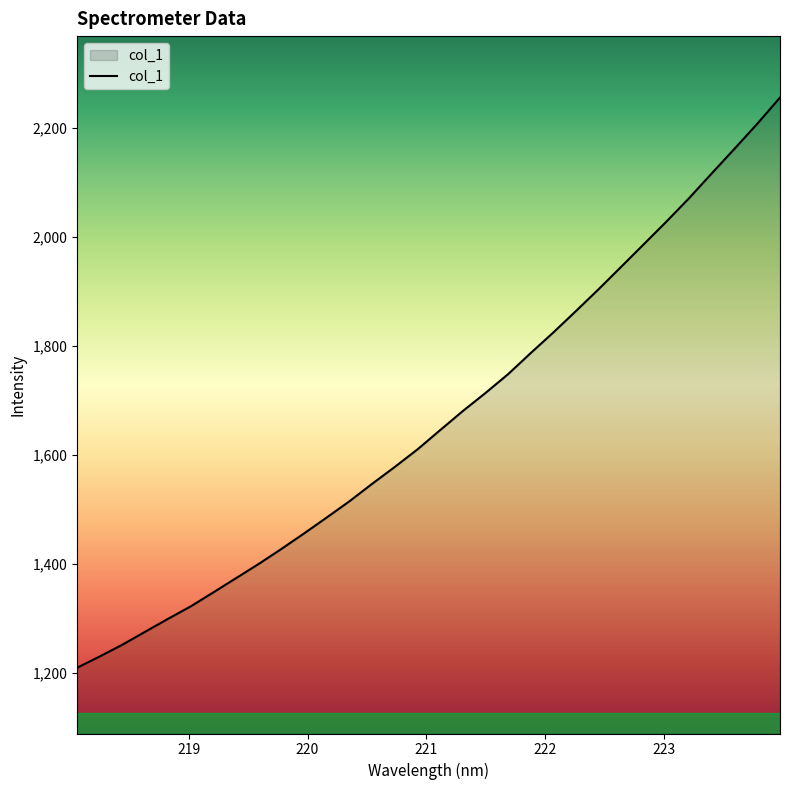

What is the difference between the maximum and minimum values?

1047.6